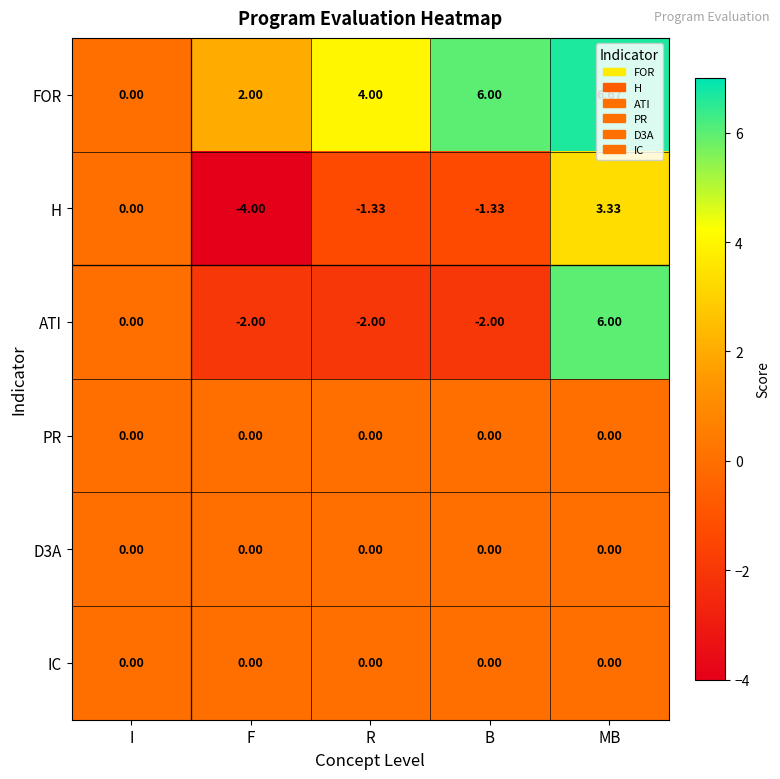

What is the difference between the highest and lowest values at F?

6.0